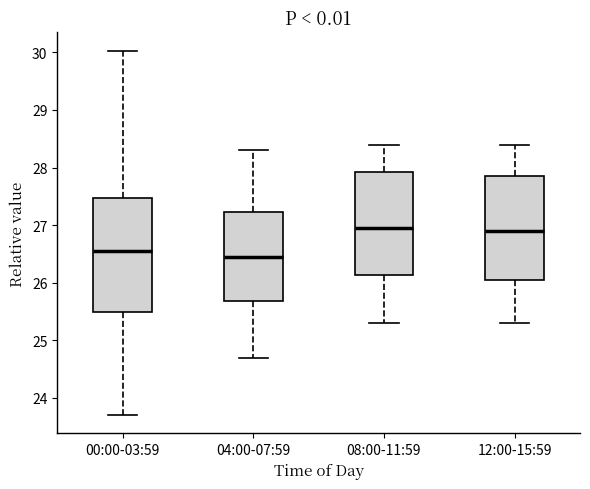

Reading left to right, transcribe this box plot: for each box, give where its median line is, the range the box spans, and where its two whiskers end, as read against the y-axis. The values are not printed on the chart, so give them approximately, as read against the axis.

00:00-03:59: median 26.6, box 25.5 to 27.5, whiskers 23.7 to 30.0
04:00-07:59: median 26.5, box 25.7 to 27.2, whiskers 24.7 to 28.3
08:00-11:59: median 27.0, box 26.1 to 27.9, whiskers 25.3 to 28.4
12:00-15:59: median 26.9, box 26.1 to 27.9, whiskers 25.3 to 28.4